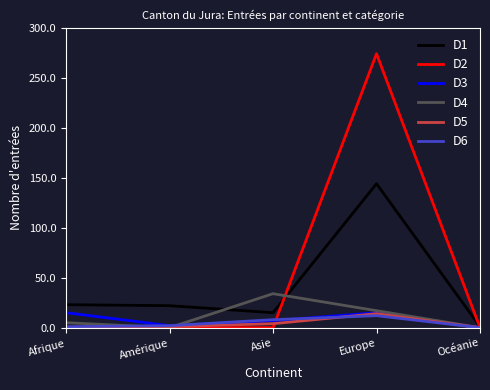

What is the sum of all D6 values?

23